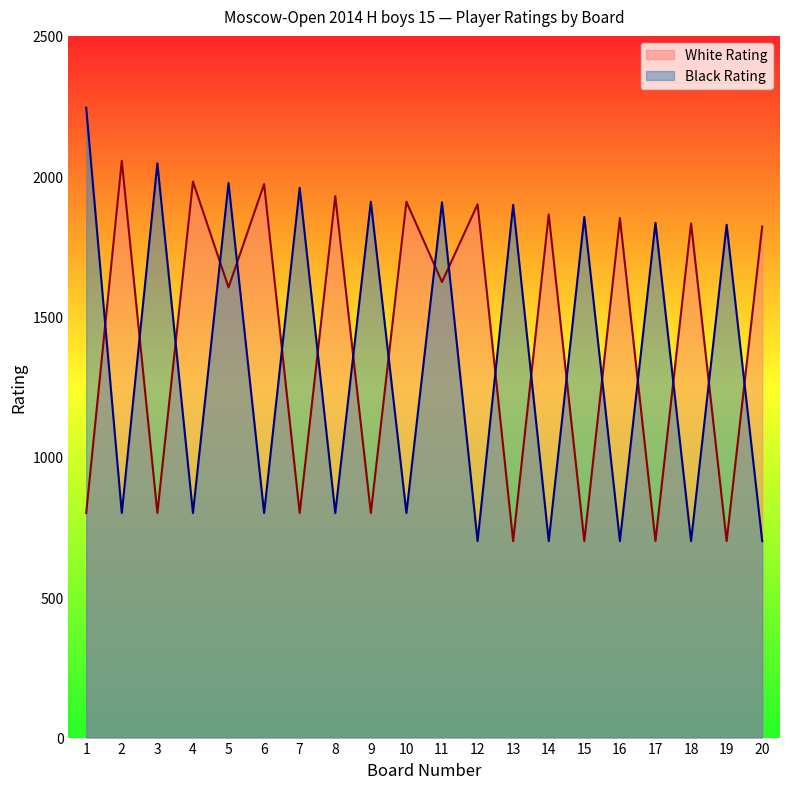

What is the value of the Black Rating point at the 4th from the left?

800